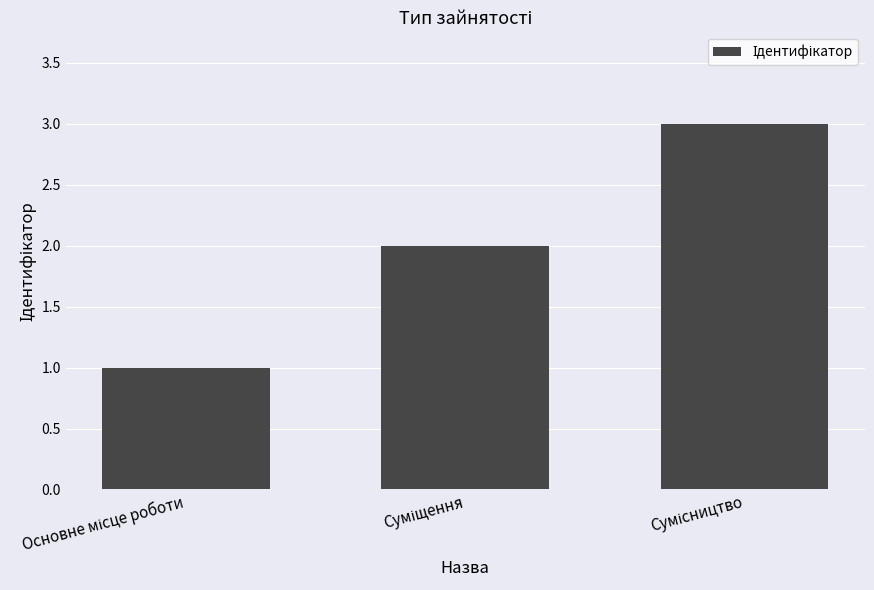

What is the maximum value shown in the chart?

3